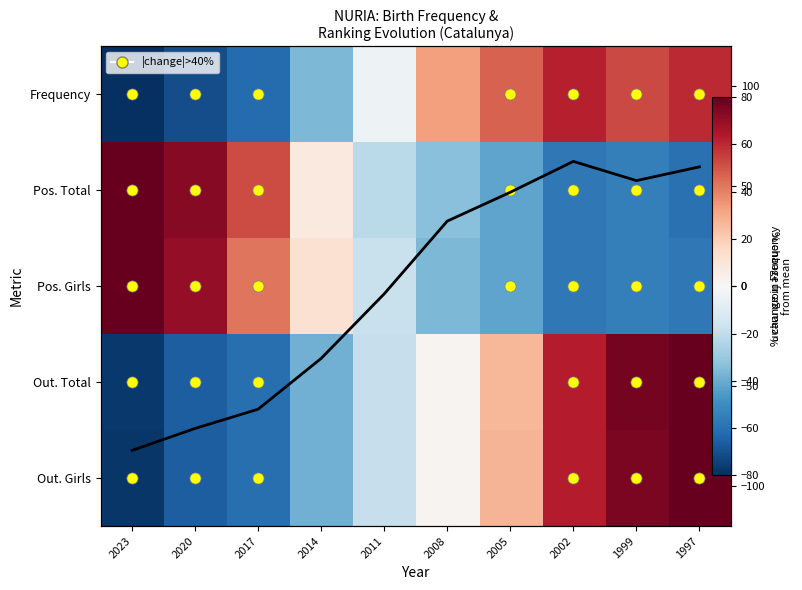

The Out. Total series shows 125.7 at 1997. True or false?

False